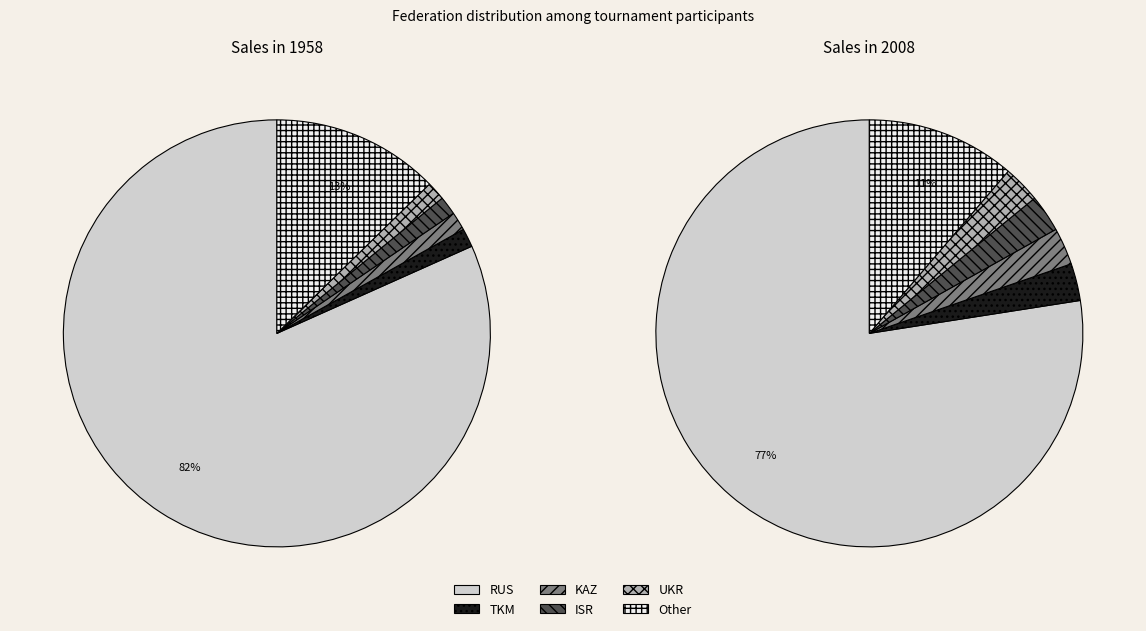

Combined, what portion of the pie is ISR and Other?

14.1%